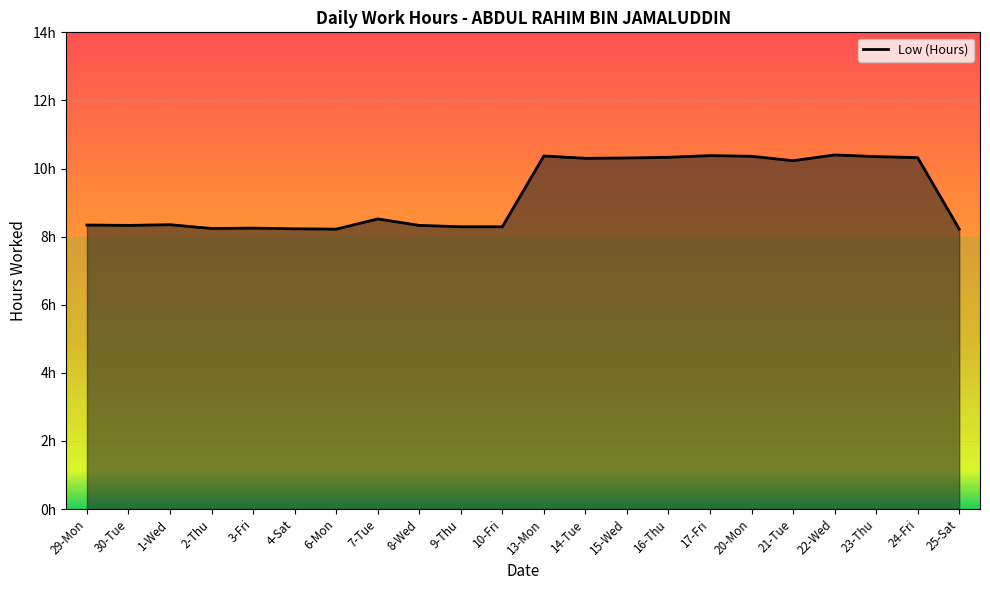

What is the sum of the values at 7-Tue and 2-Thu?

16.8